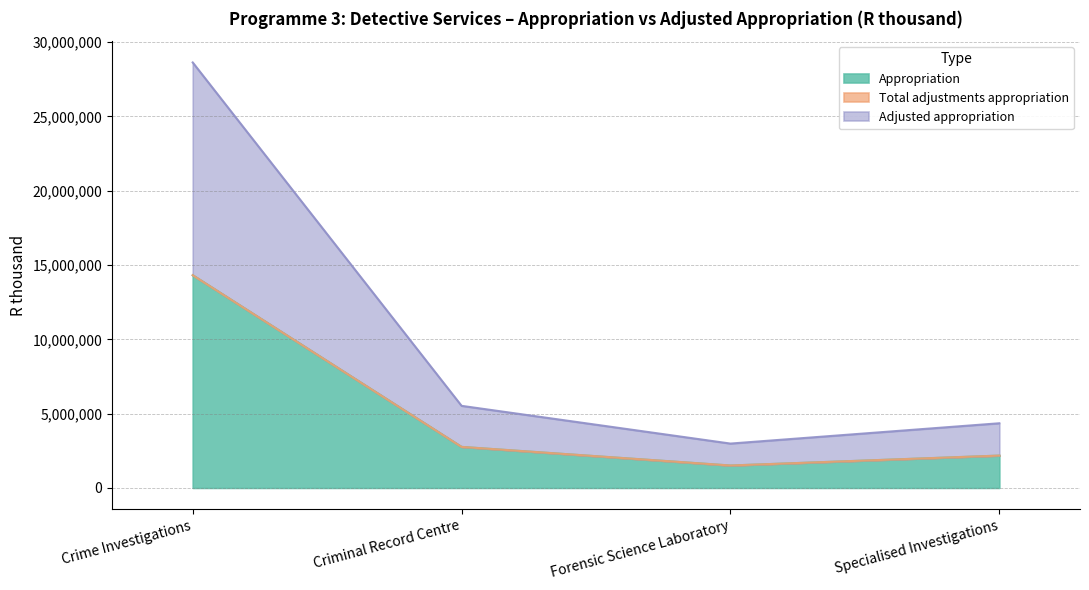

What is the average value of the Adjusted appropriation series?

10371852